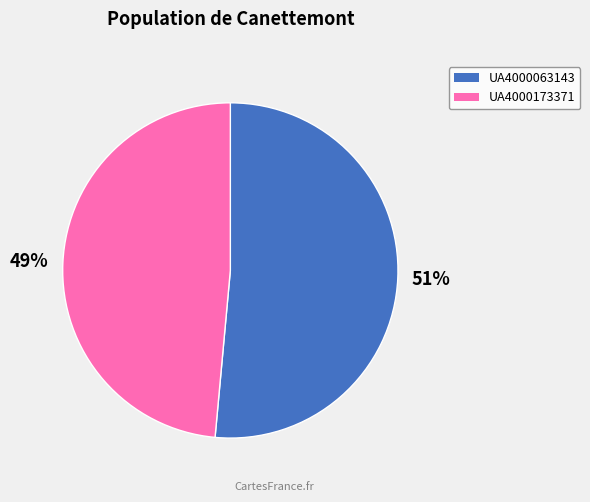

Combined, do UA4000173371 and UA4000063143 account for over 50%?

Yes